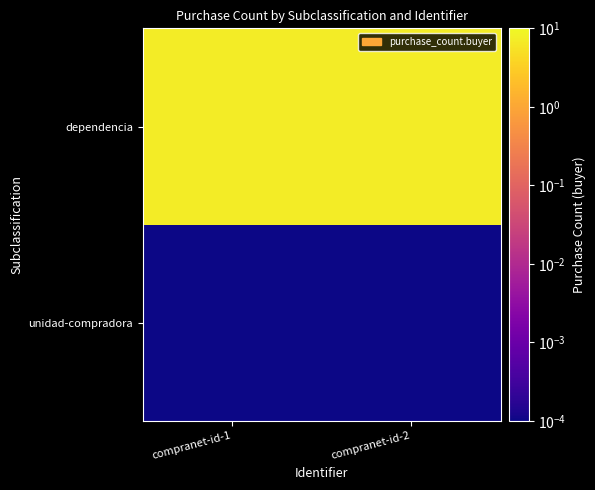

How many data points does each series have?

2